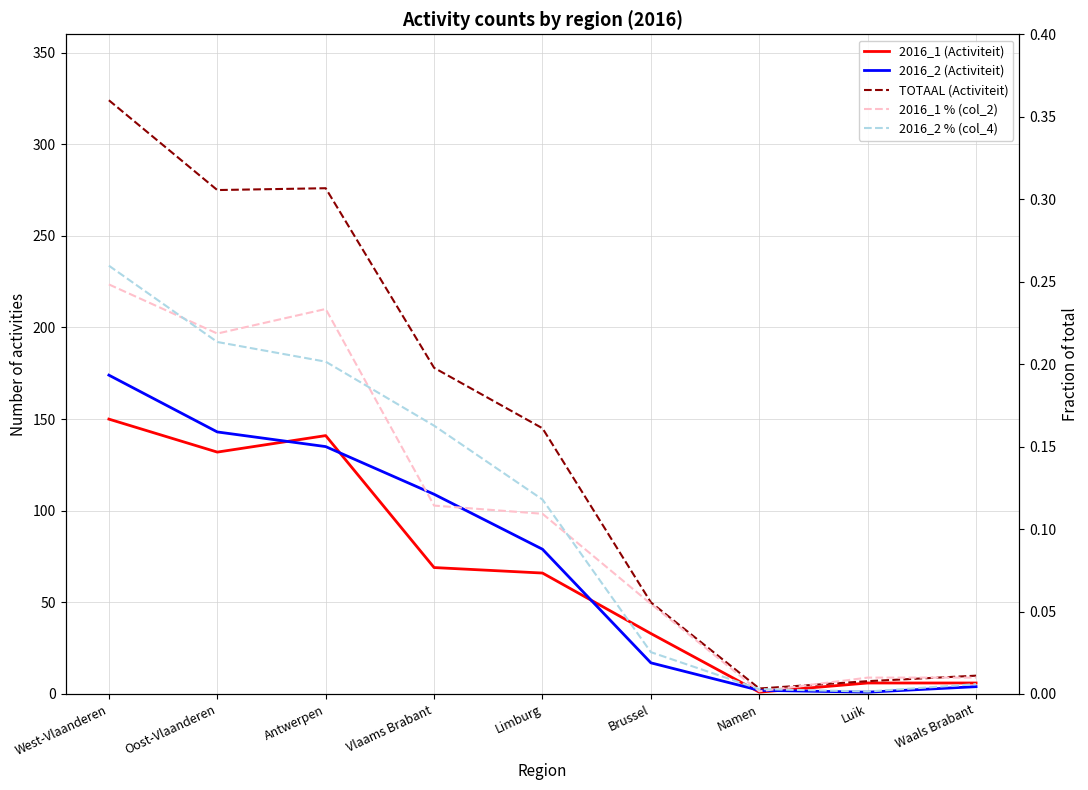

What is the average value of the 2016_1 % (col_2) series?

0.1